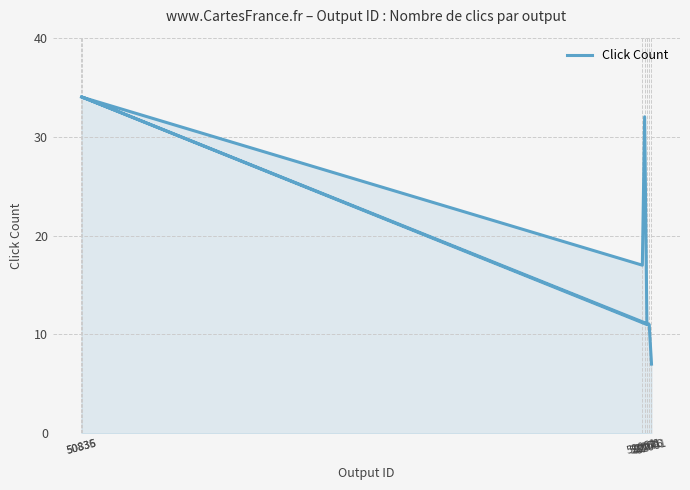

True or false: the data shows 32 at 52066.

True